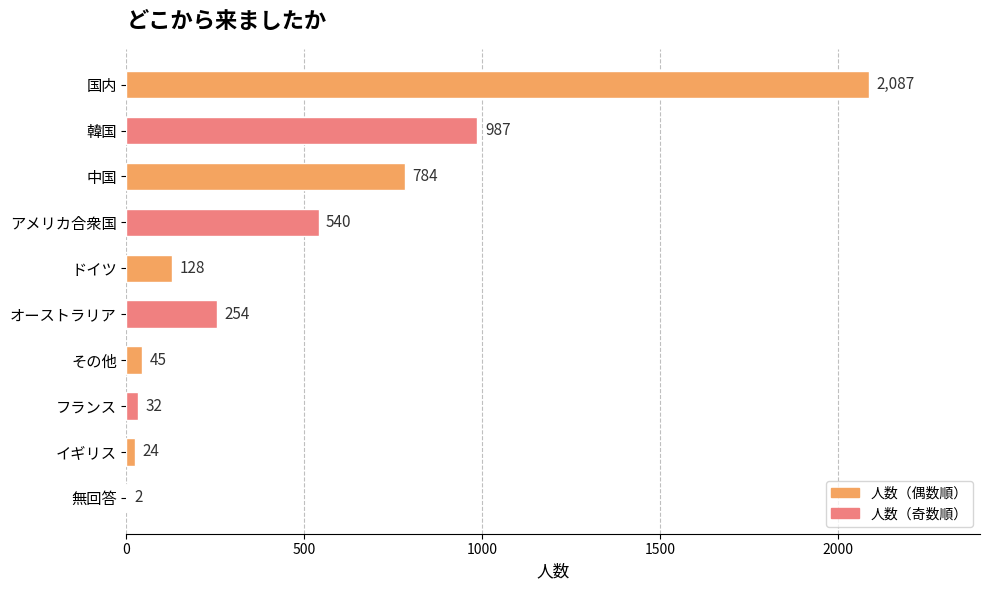

Where is the data nearest to the value 1044?

韓国